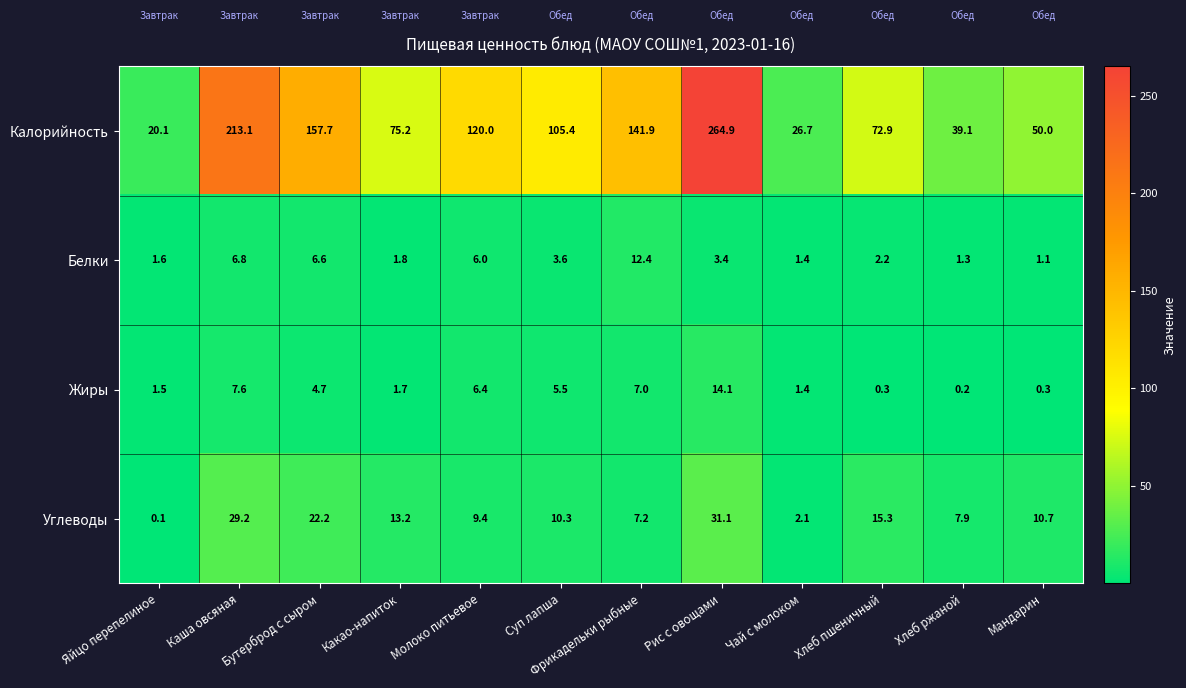

Between Бутерброд с сыром and Какао-напиток, which series saw the biggest shift?

Калорийность